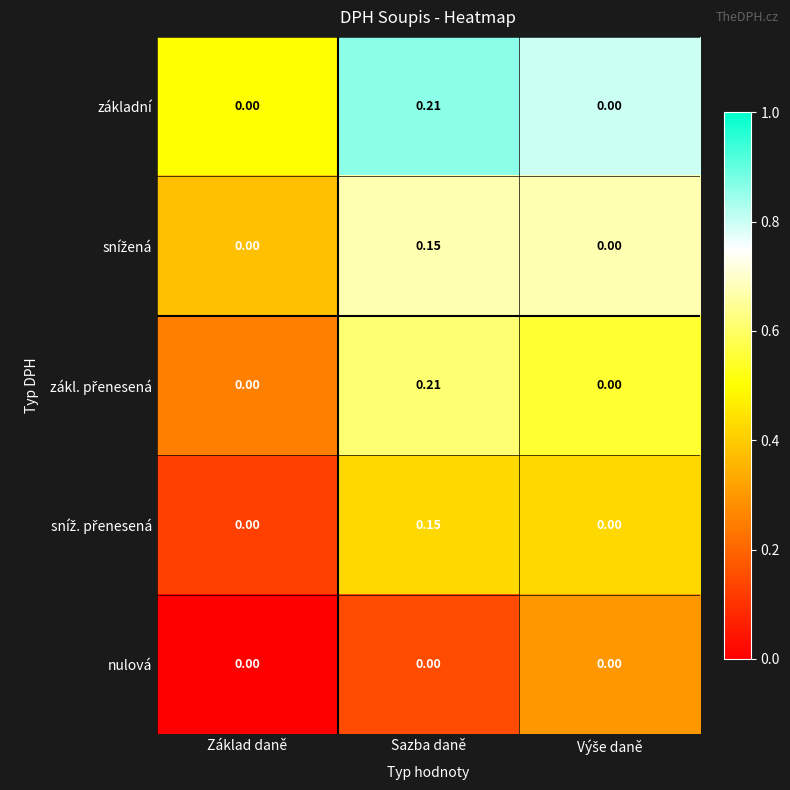

At which category is the sum across all series the highest?

Sazba daně